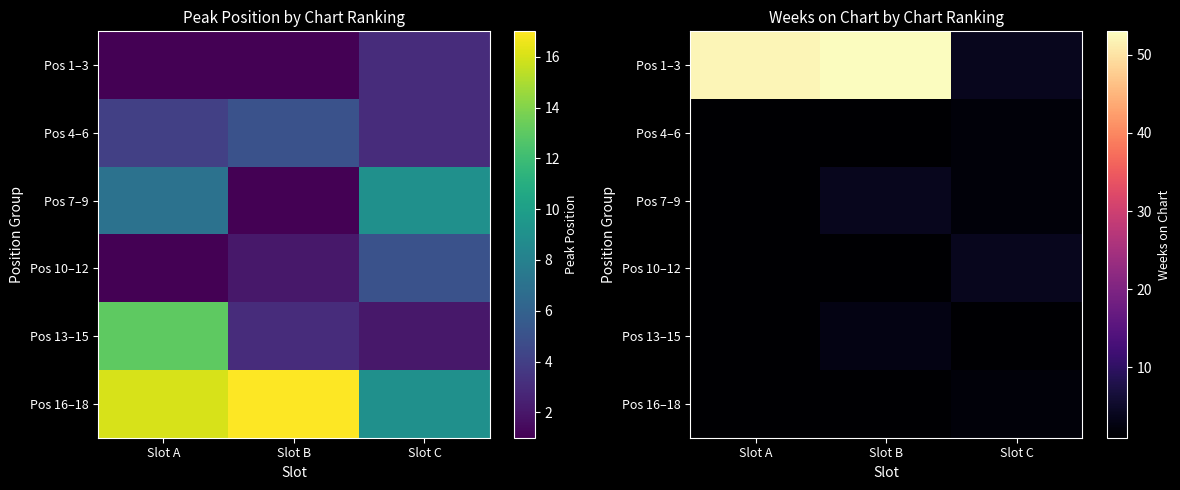

What is the minimum value shown in the chart?

1